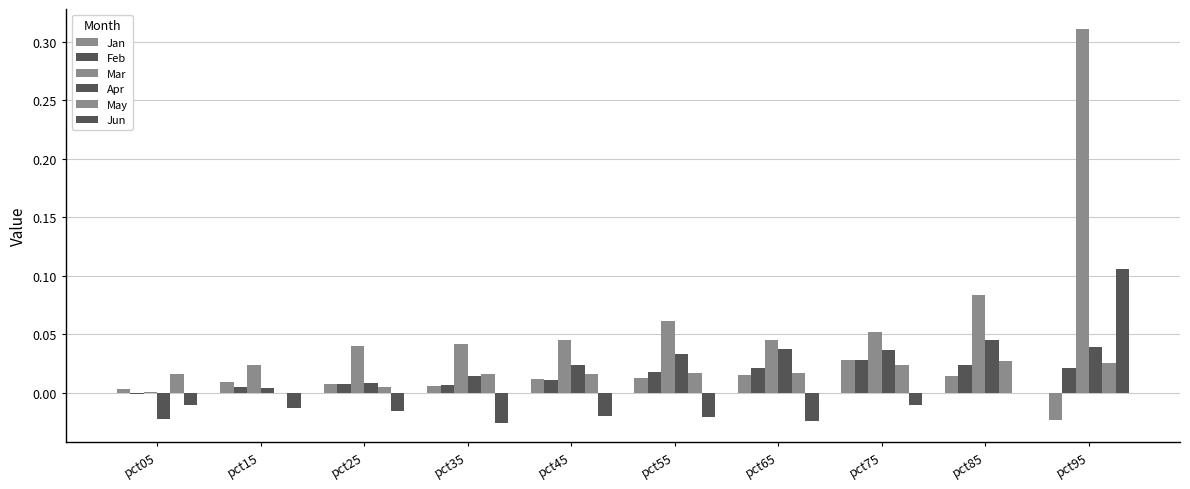

How many groups of bars are there?

10